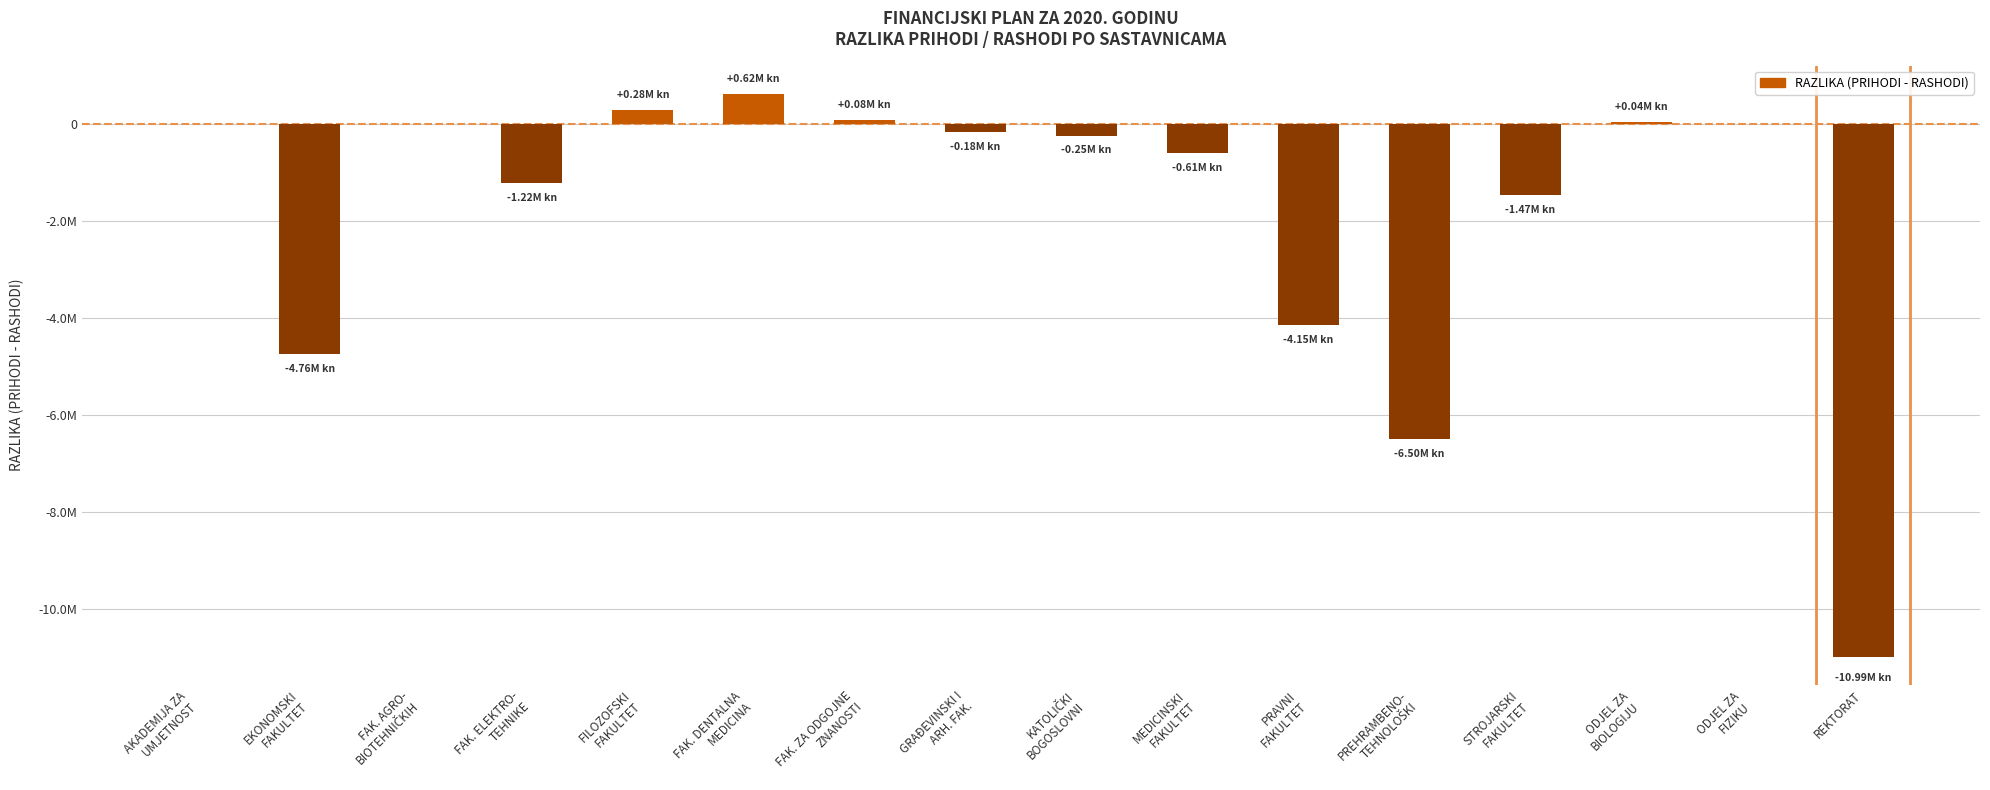

Reading right to left, what are all the values shown in this chart?

-10993111.0	0.0	36440.0	-1470000.0	-6503055.0	-4154081.0	-606270.0	-250000.0	-176800.0	76000.0	616171.0	280800.0	-1220000.0	0.0	-4760200.0	0.0